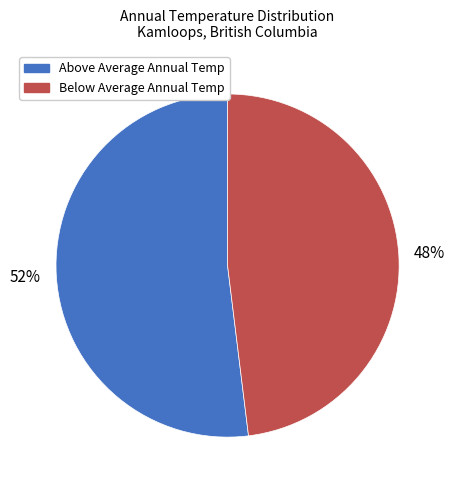

Is there any slice that represents more than half of the pie?

Yes